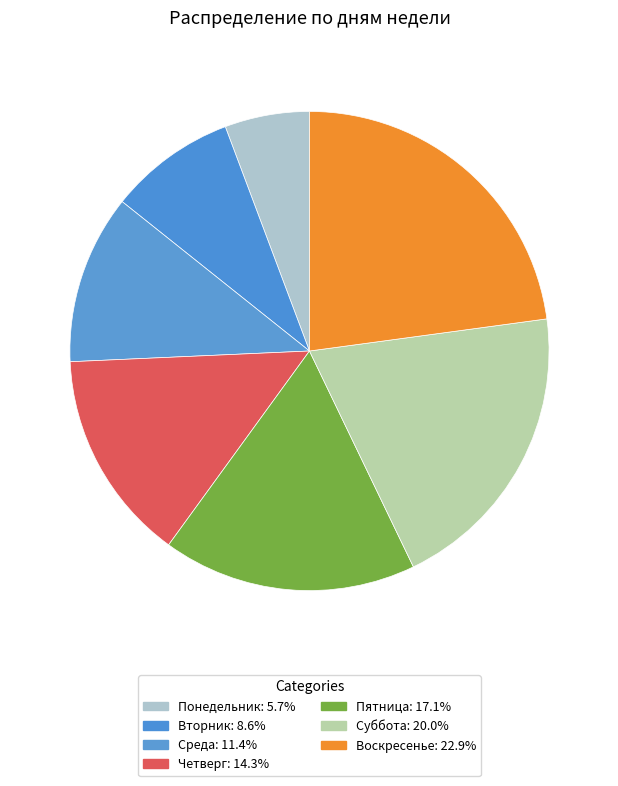

Is there a majority slice in this chart?

No